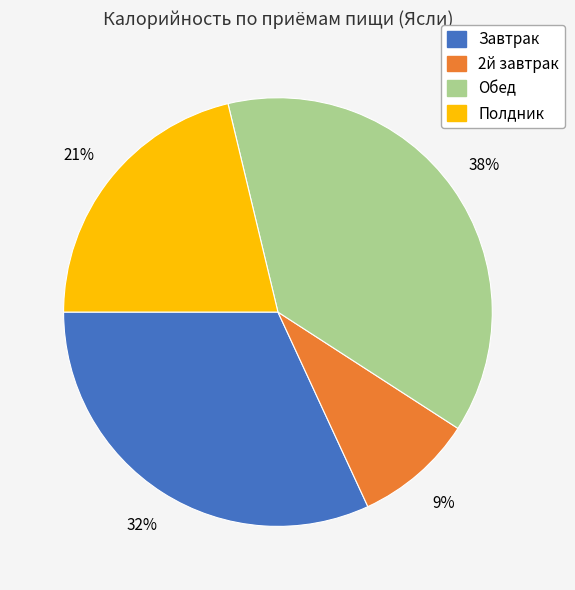

What percentage is the Полдник slice, to the nearest percent?

21%